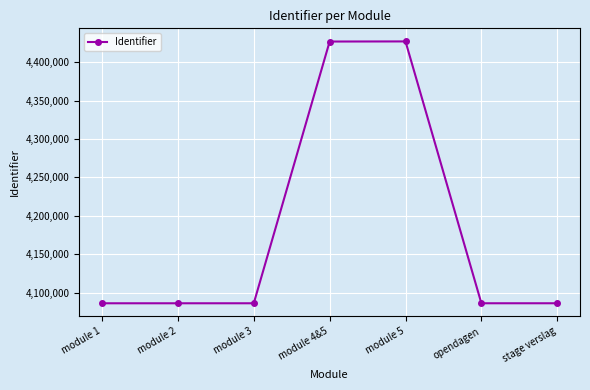

The value at module 3 is 2708897. True or false?

False